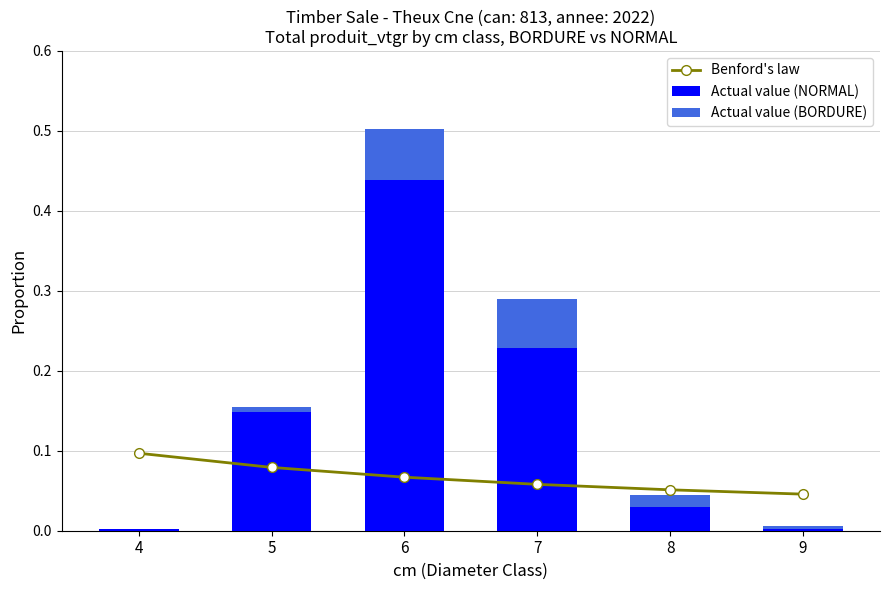

Which category has the highest value in the Actual value (NORMAL) series?

6